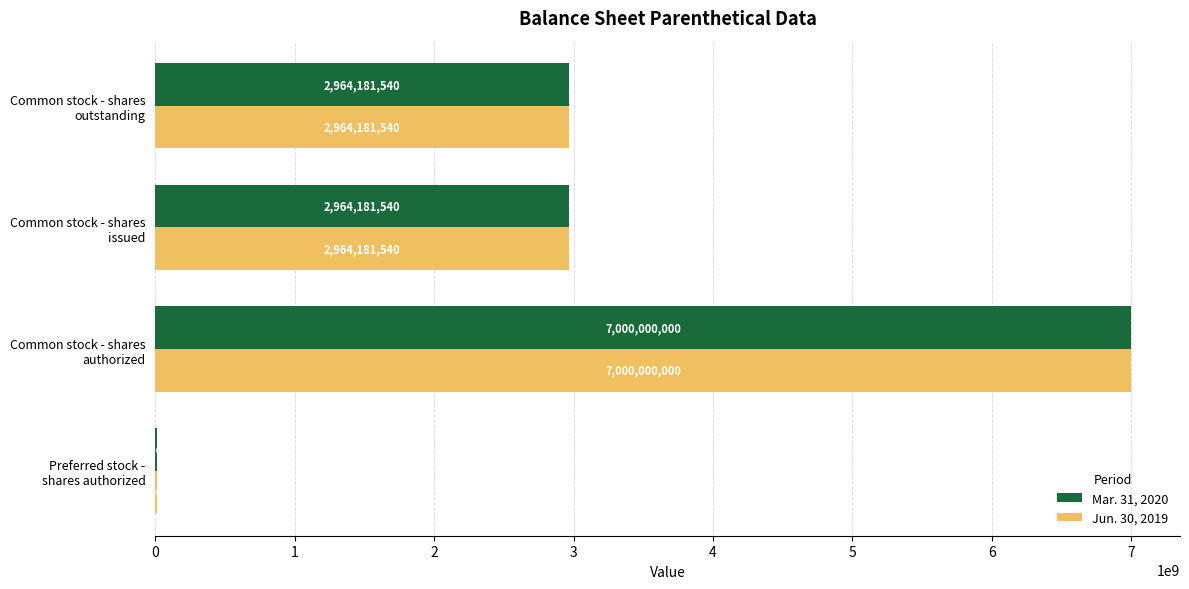

How many Jun. 30, 2019 values are between 2964181540 and 7000000000?

3